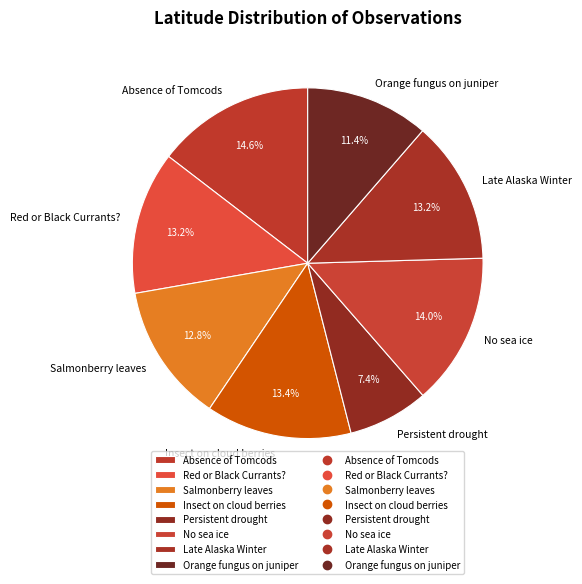

Combined, what portion of the pie is Insect on cloud berries and Late Alaska Winter?

26.6%